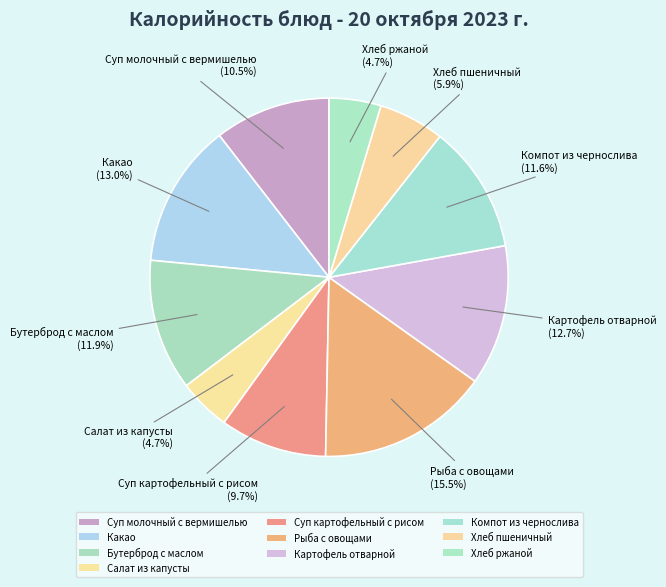

Combined, what portion of the pie is Салат из капусты and Суп картофельный с рисом?

14.4%